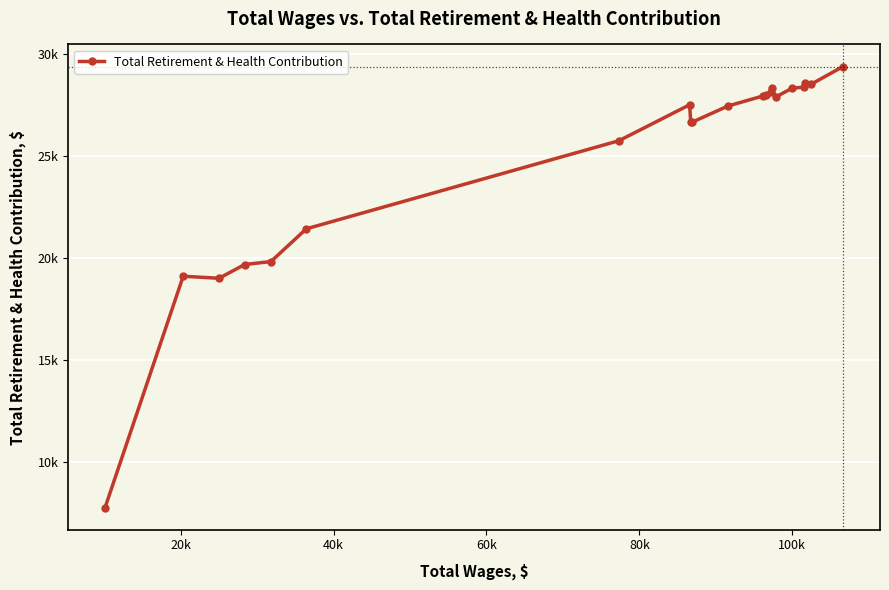

What is the difference between the maximum and second lowest values?

10390